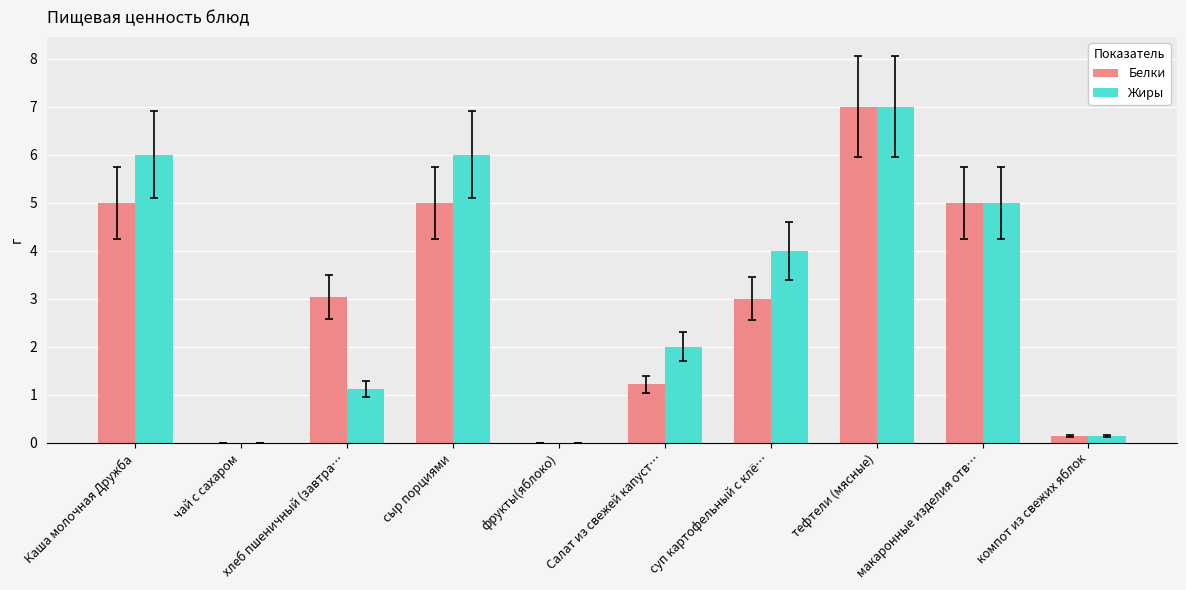

What is the sum of all Жиры values?

31.3